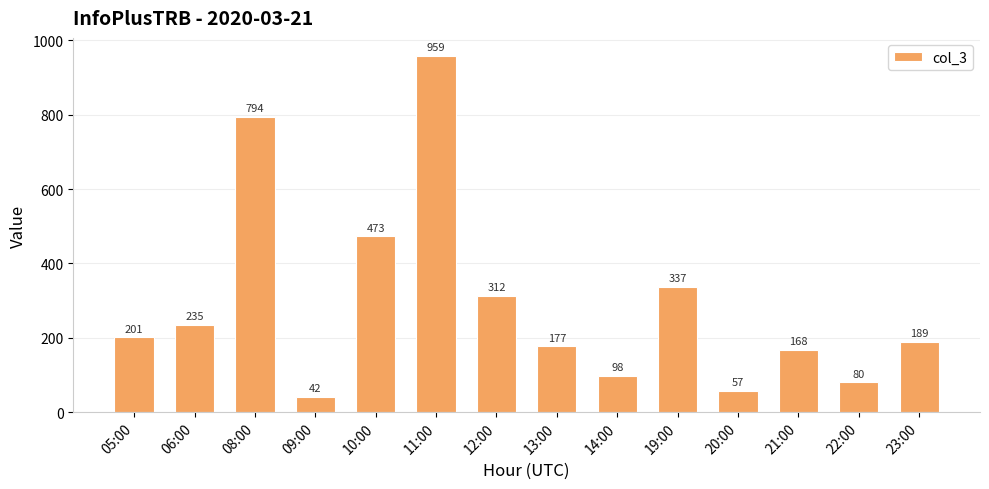

What is the value of the 8th bar from the left?

177